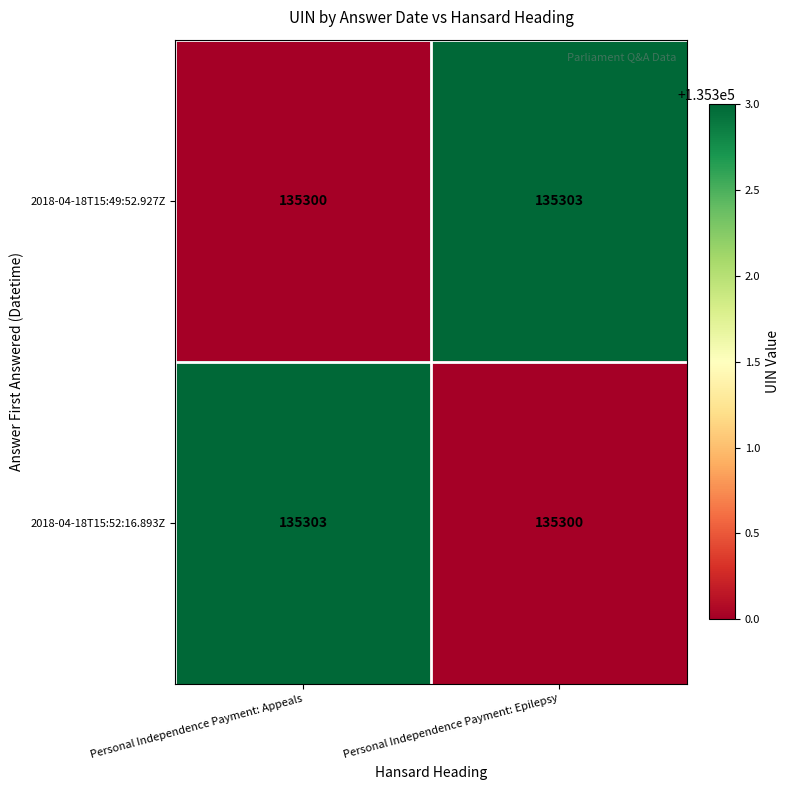

Is it true that 2018-04-18T15:52:16.893Z equals 189004 at Personal Independence Payment: Epilepsy?

False